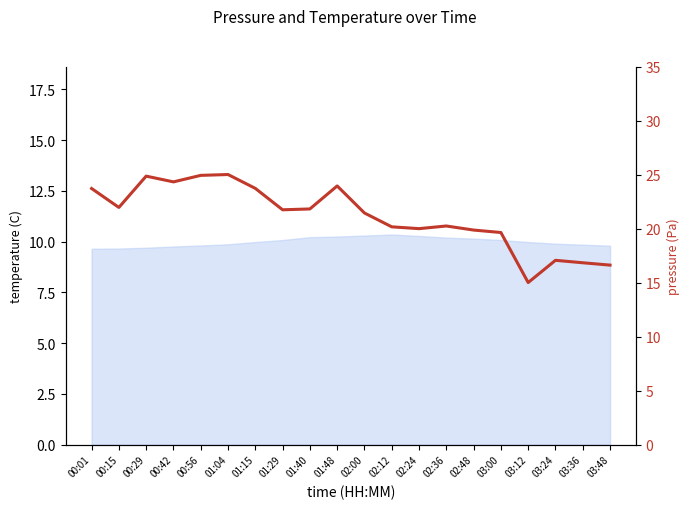

Where is the first local maximum?

00:29